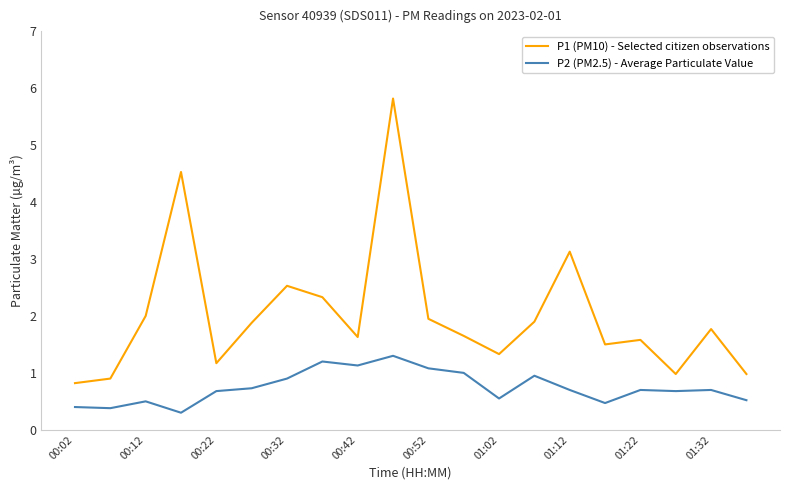

True or false: P1 (PM10) - Selected citizen observations and P2 (PM2.5) - Average Particulate Value intersect in this chart.

False